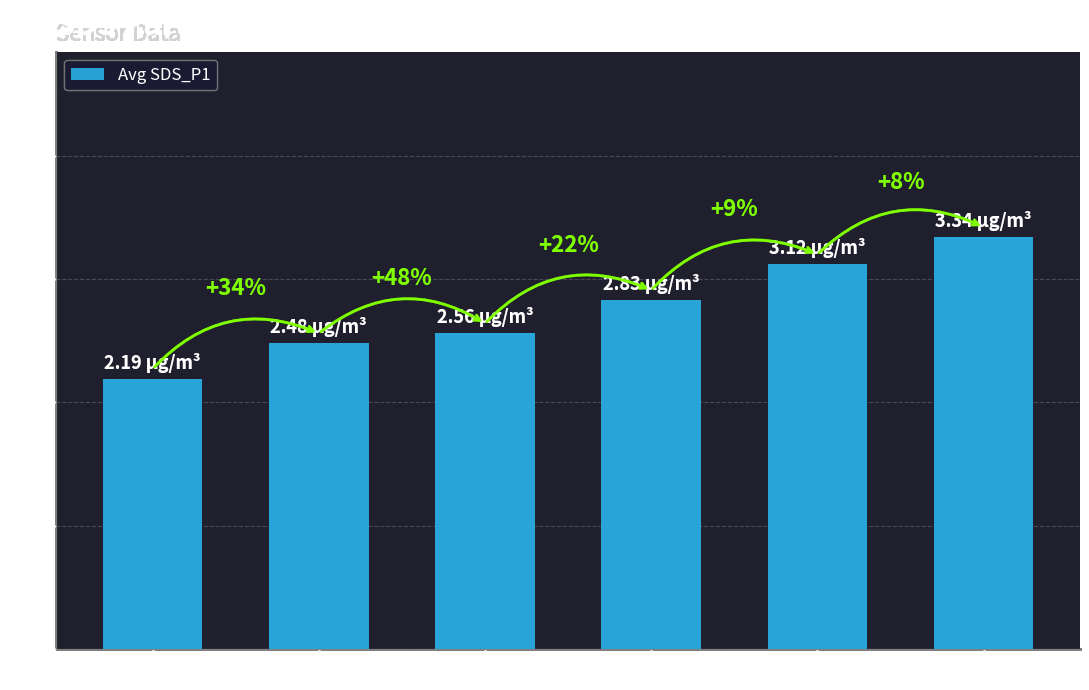

What is the change in value from < 2 Years to 5 to 10?

+0.4